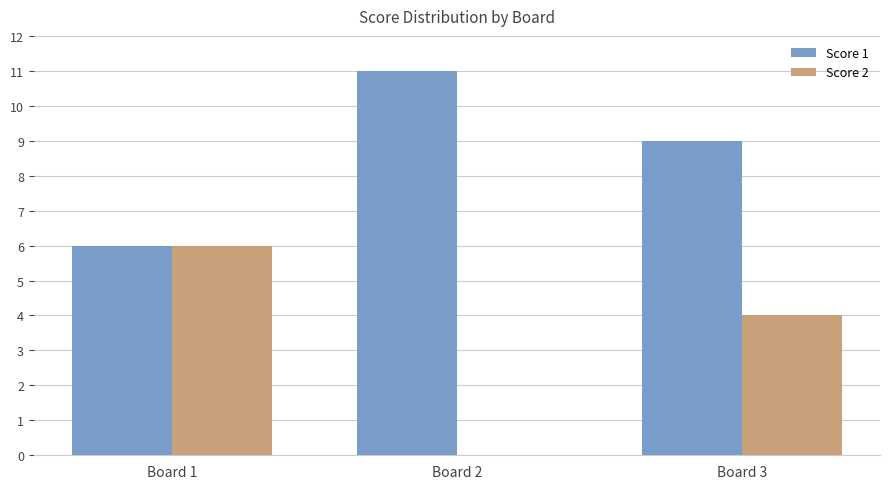

Count the number of data series in this chart.

2